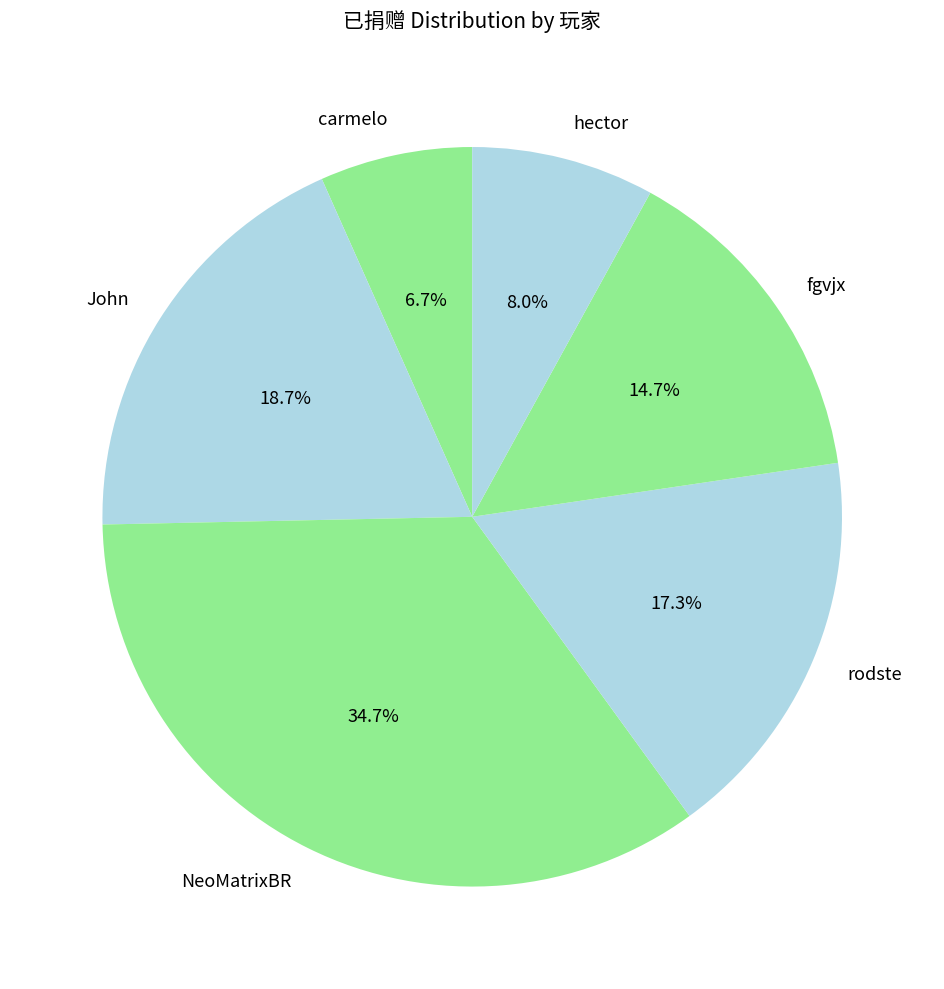

How many segments does this pie chart have?

6